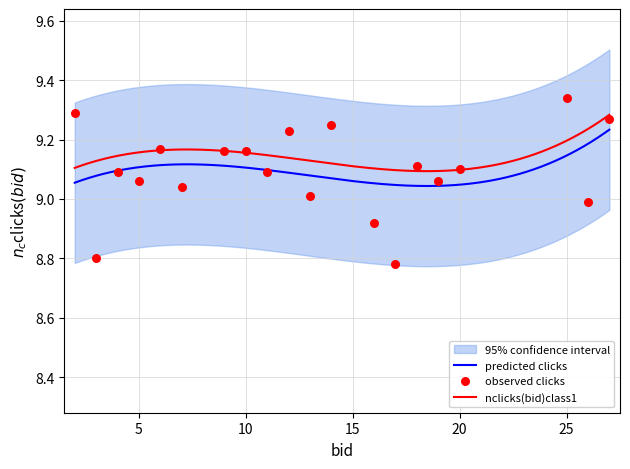

Between 2 and 9, which is larger?

2